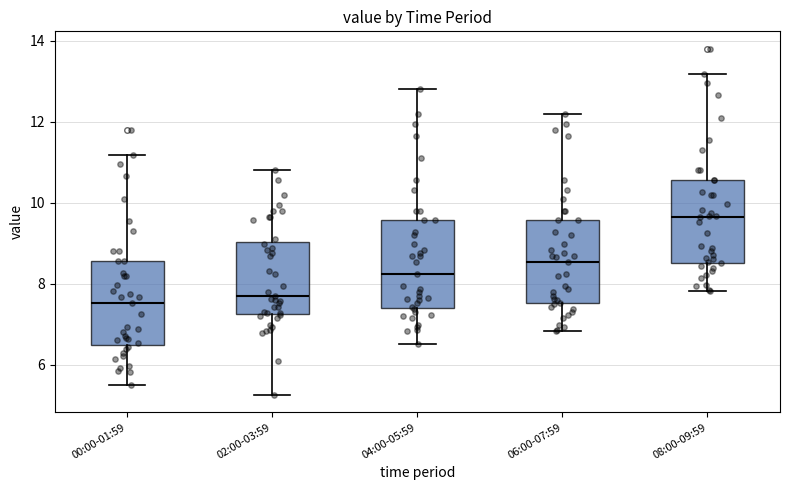

Where is the lower edge of the box for 08:00-09:59 on the y-axis? The values are not printed on the chart, so give them approximately, as read against the axis.

8.6